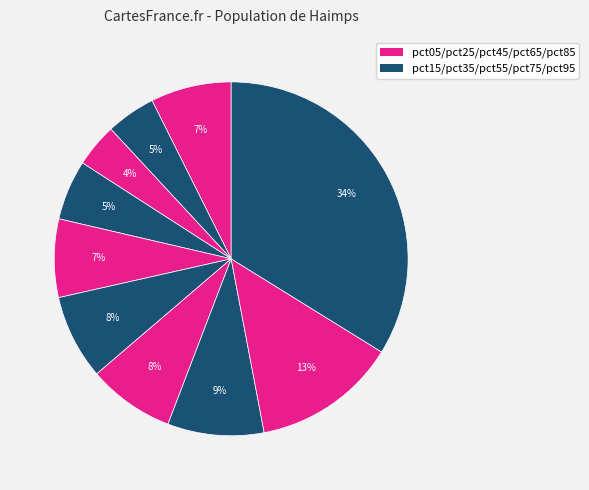

Count the number of slices in the pie.

10